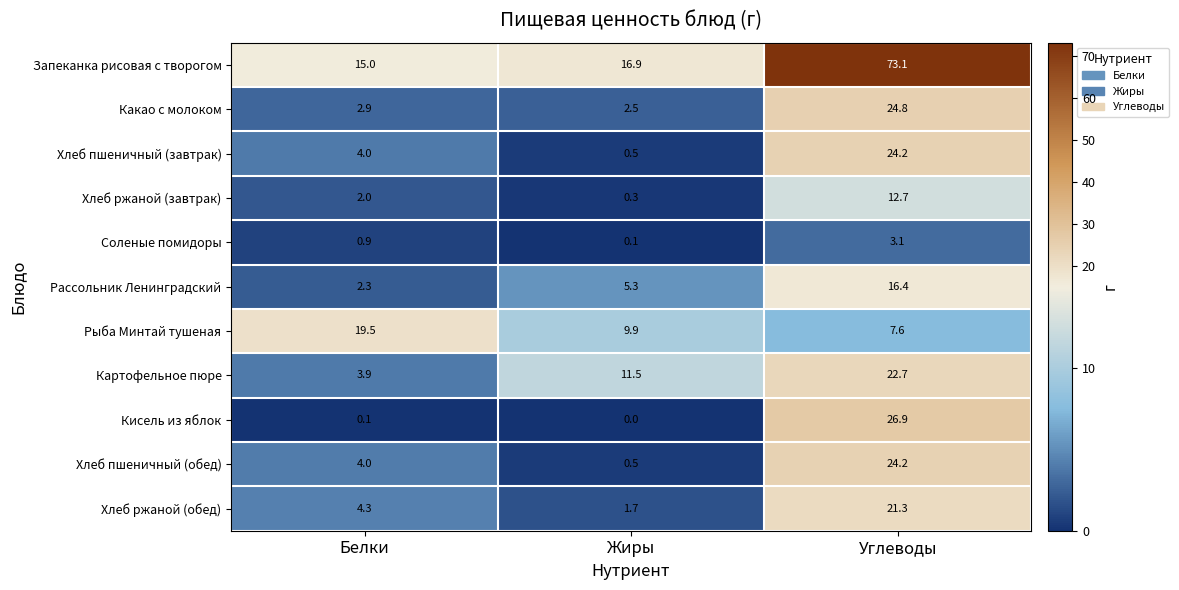

At which category is the sum across all series the highest?

Углеводы